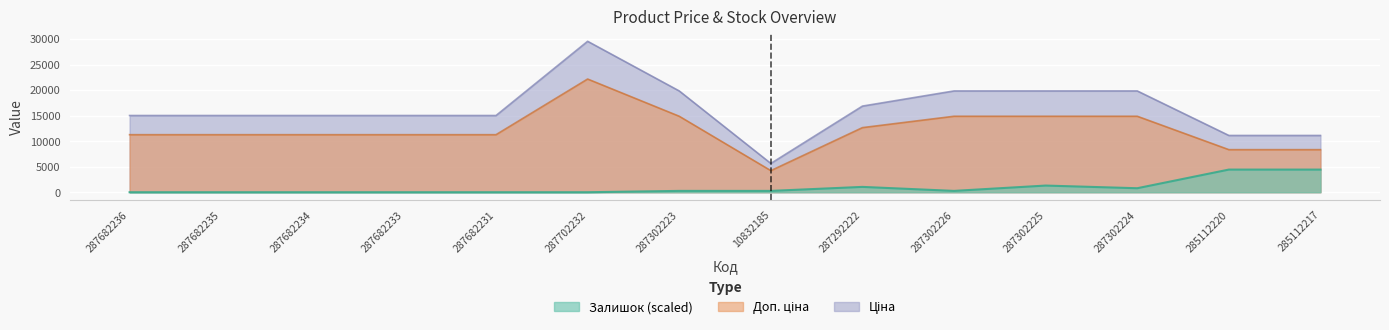

Count the number of categories in the chart.

14